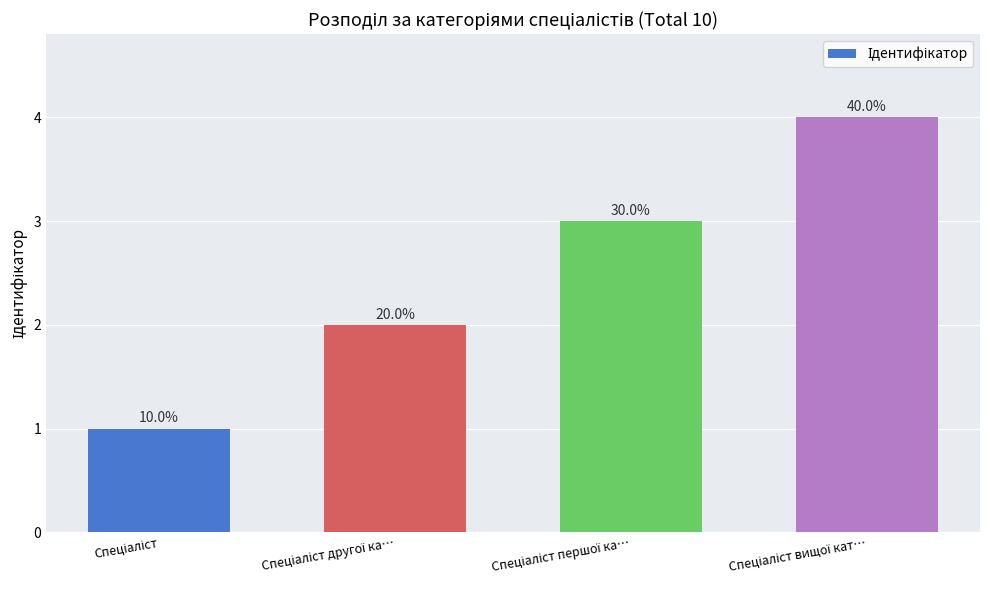

Are the bars grouped side by side (vs. stacked)?

No